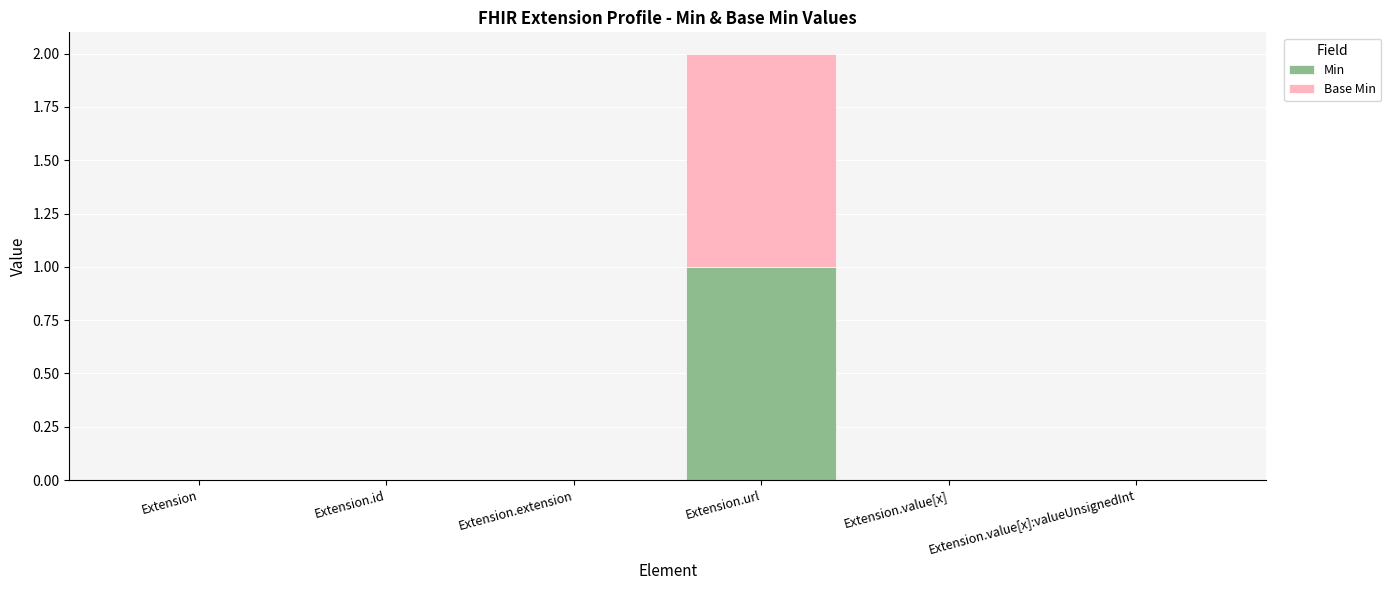

Are the bars grouped side by side (vs. stacked)?

No